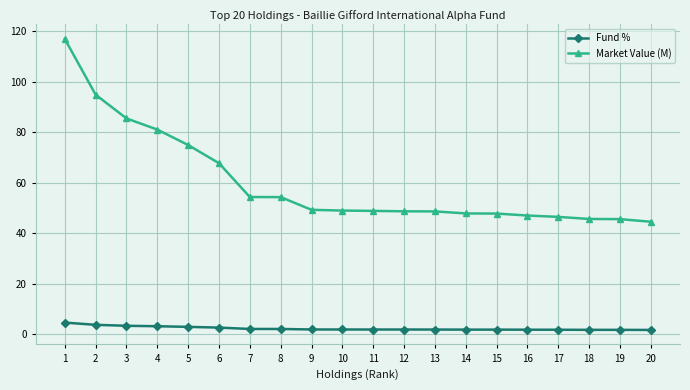

Rank the series at 14 from lowest to highest value.

Fund %, Market Value (M)